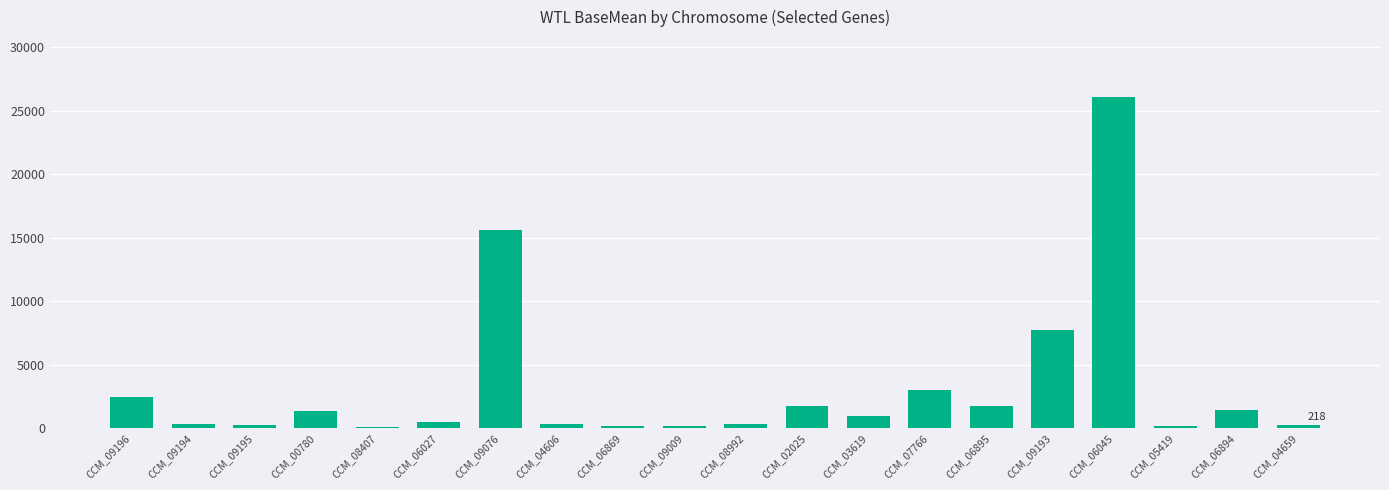

How many values exceed 958?

10